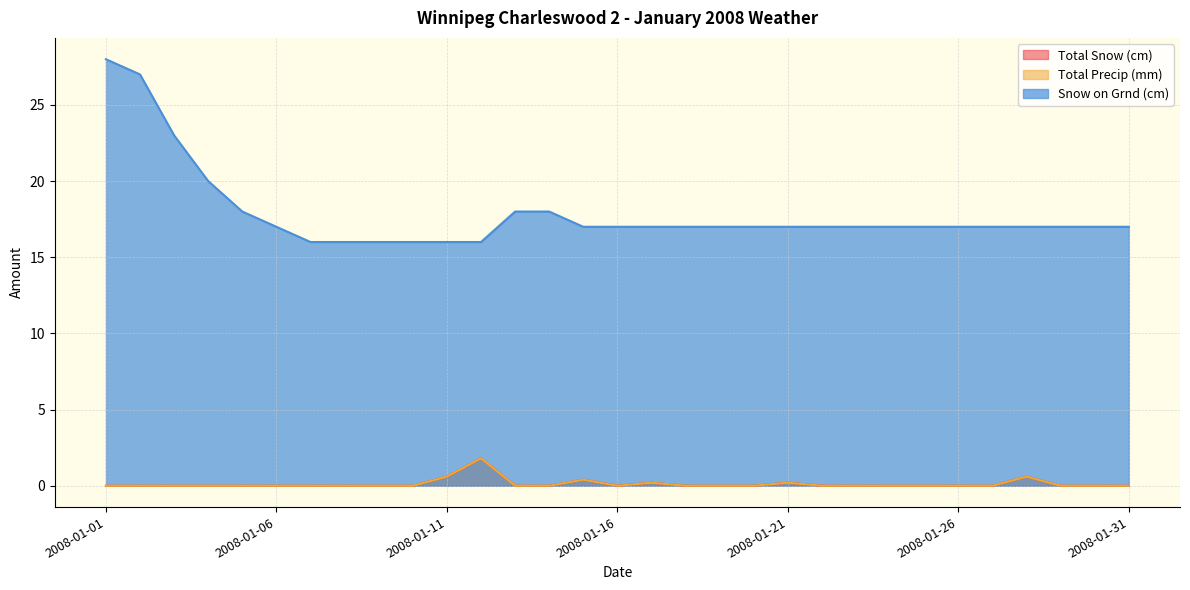

How many data points does each series have?

31